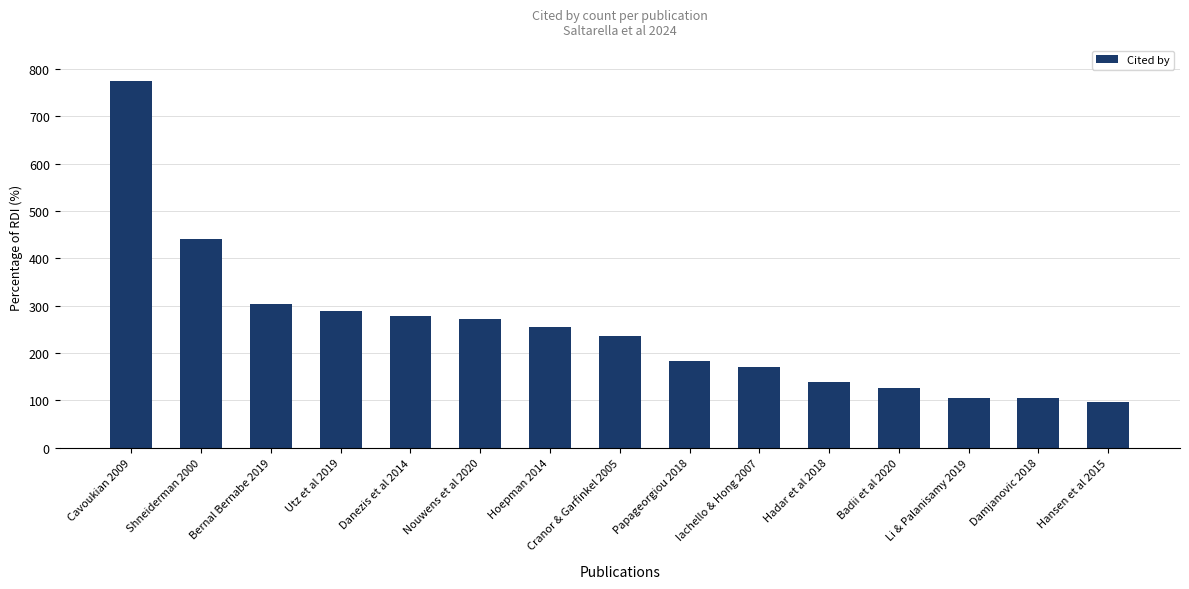

Reading left to right, extract all data points from this chart.

775	441	304	288	278	271	256	235	184	171	138	127	105	105	96